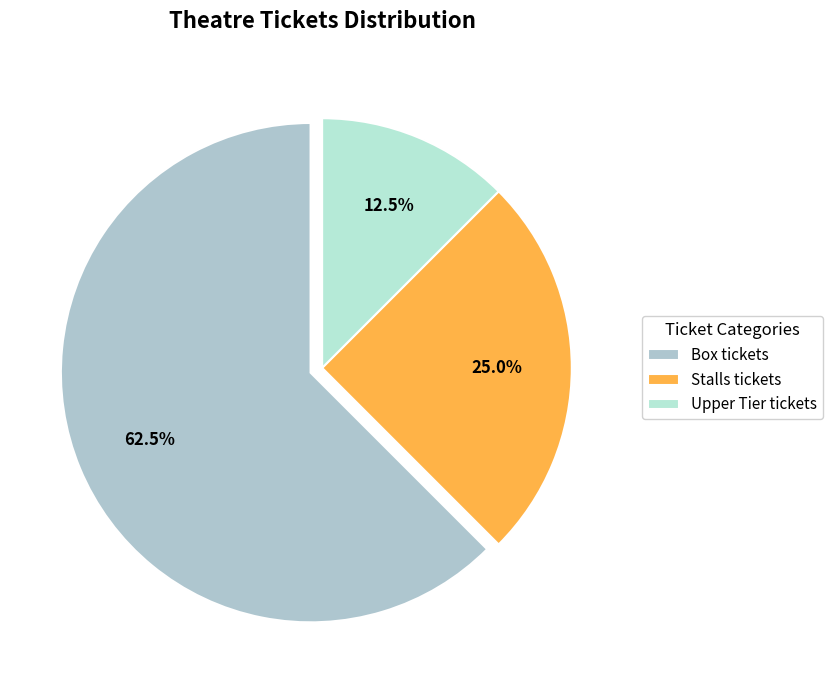

Count the number of slices in the pie.

3